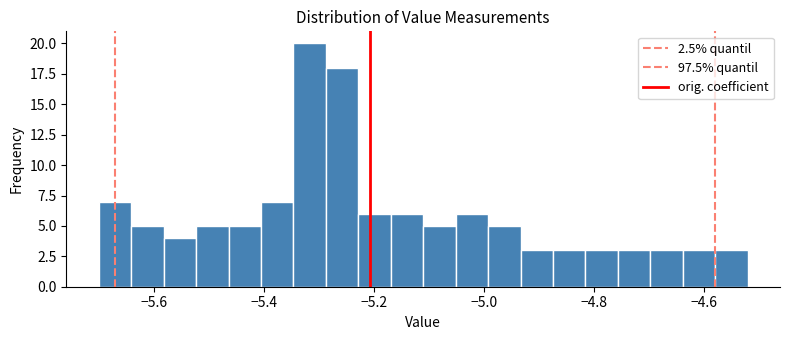

Around what value on the x-axis is the tallest bar? Give the approximate position of its centre, as read against the axis.

-5.32